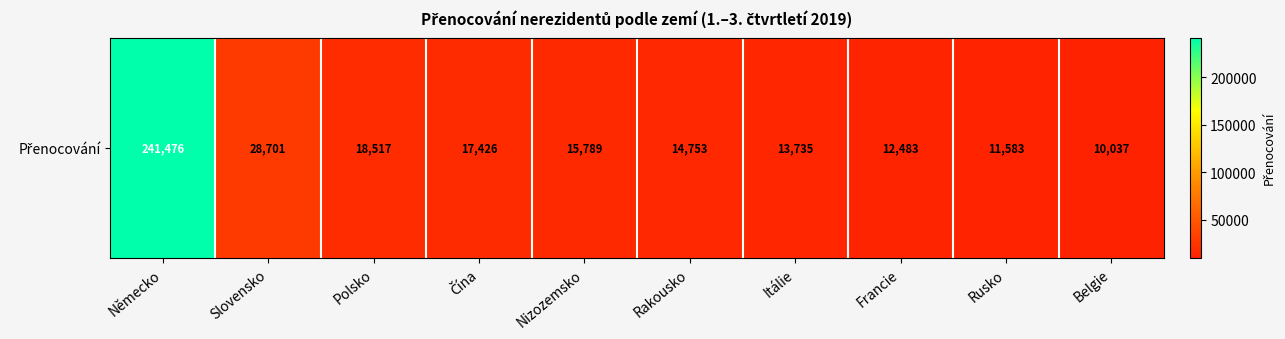

What is the minimum value shown in the chart?

10037